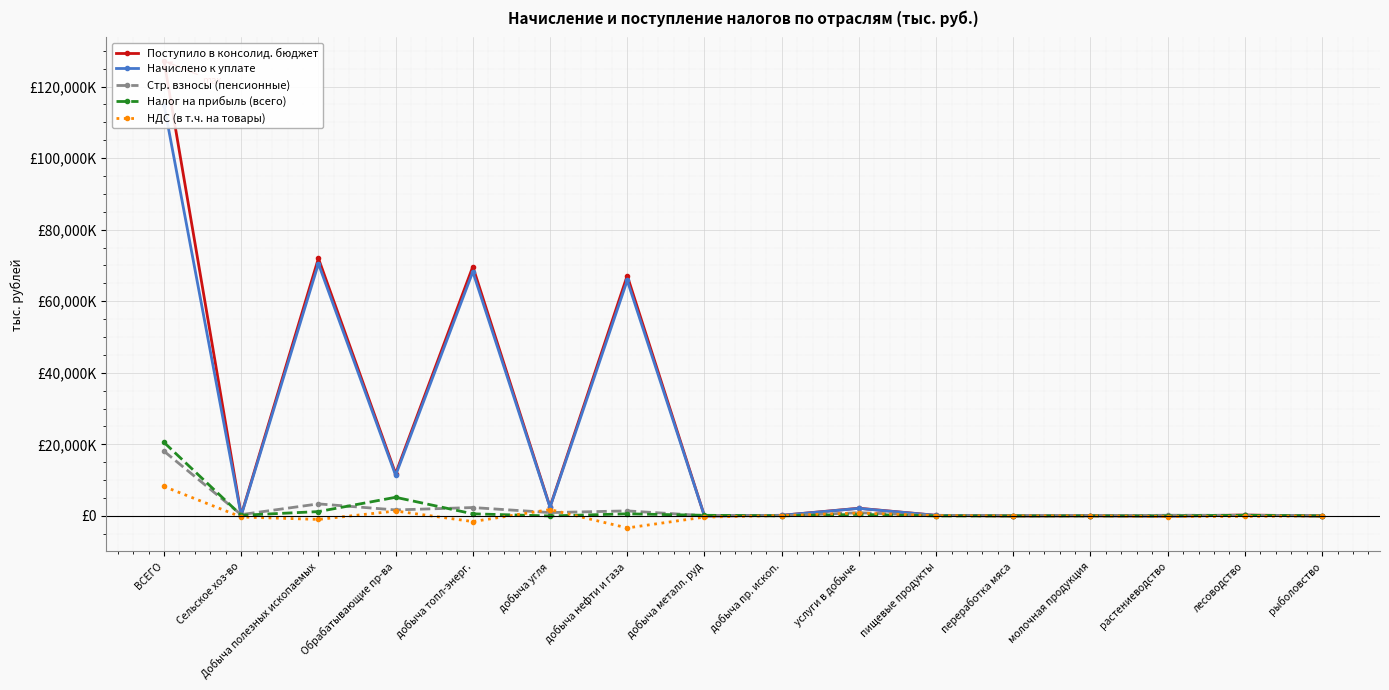

True or false: Начислено к уплате has a value of -61357 at растениеводство.

True